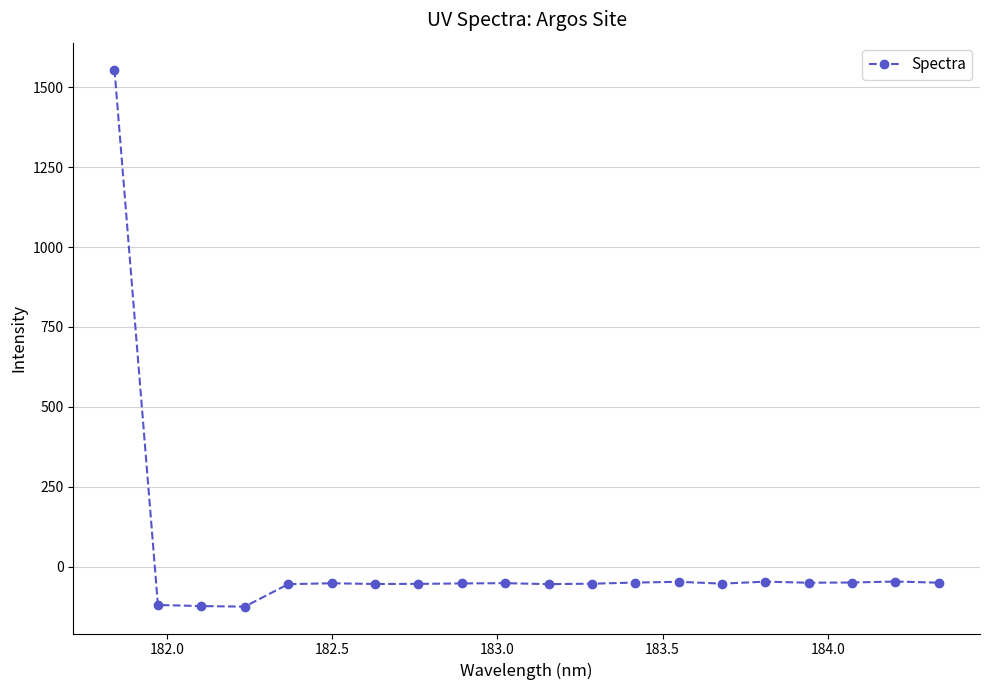

What is the maximum value shown in the chart?

1555.4